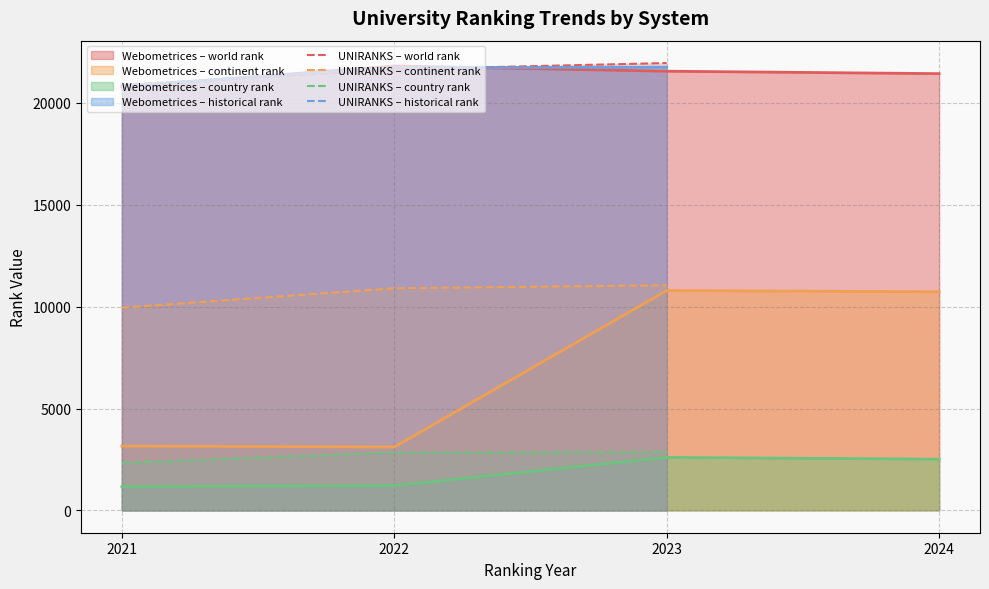

Which series changed the most between 2021 and 2022?

UNIRANKS – continent rank